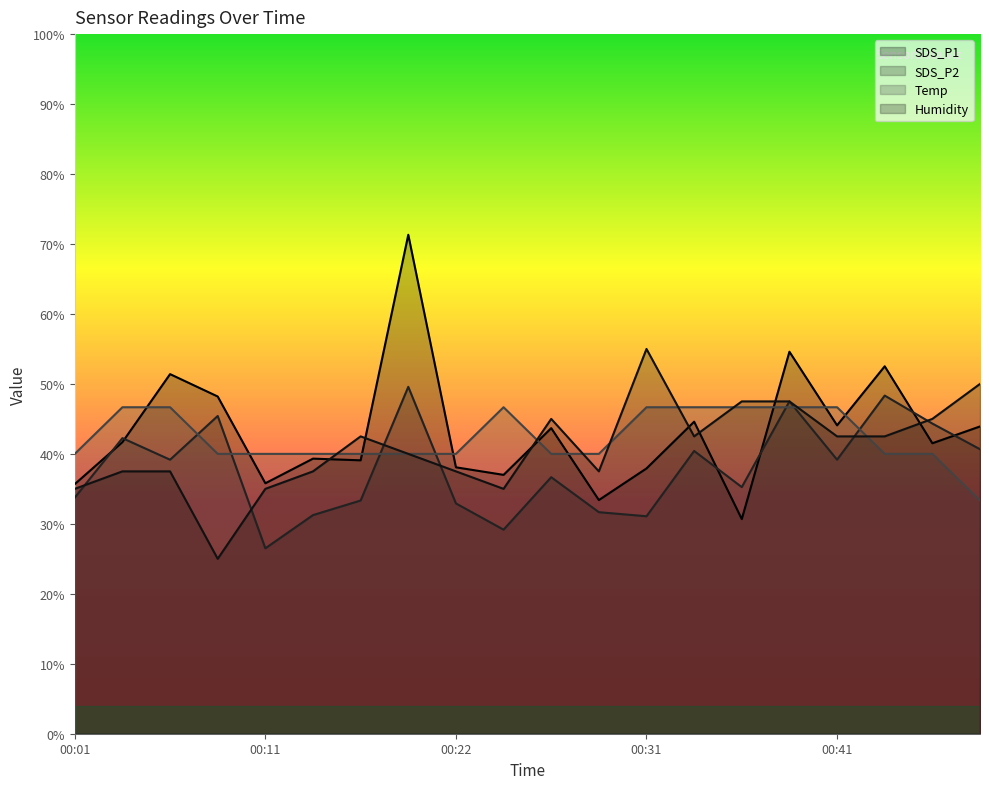

What is the difference between the maximum and minimum values in the Humidity series?

30.0